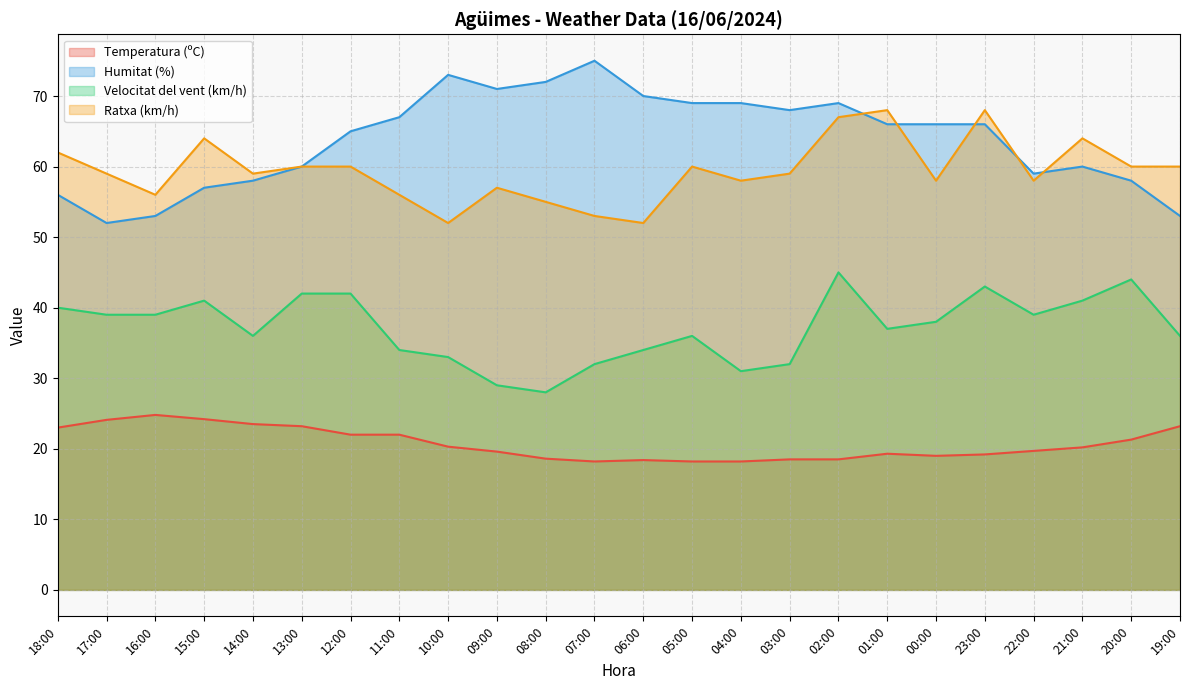

True or false: Humitat (%) has more than 1 interior local peaks.

True